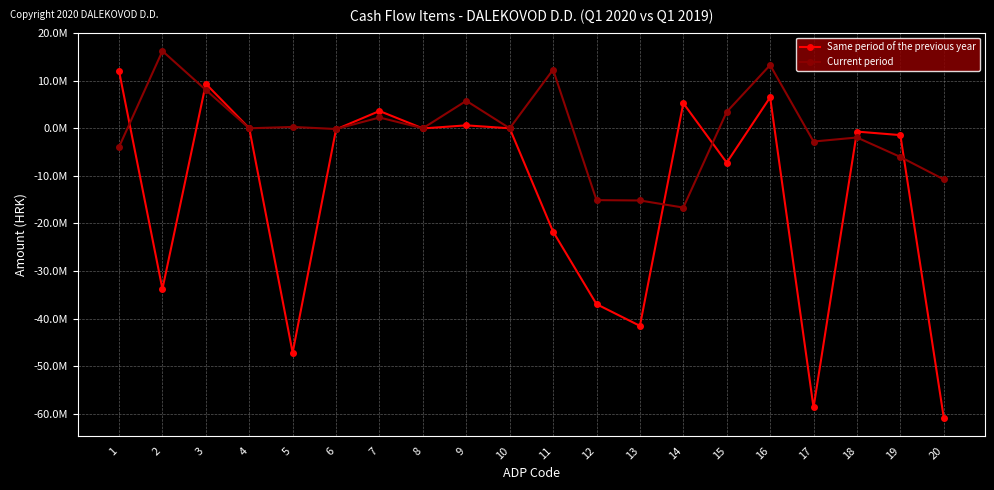

What are all the series names shown in the legend?

Same period of the previous year, Current period